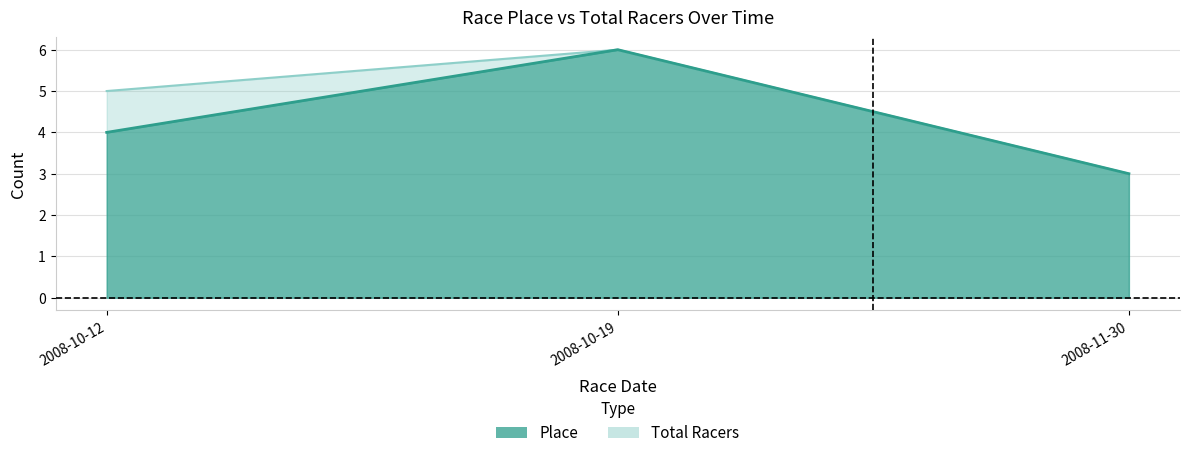

Is the value of Place at 2008-10-19 greater than the value of Total Racers at 2008-10-19?

No